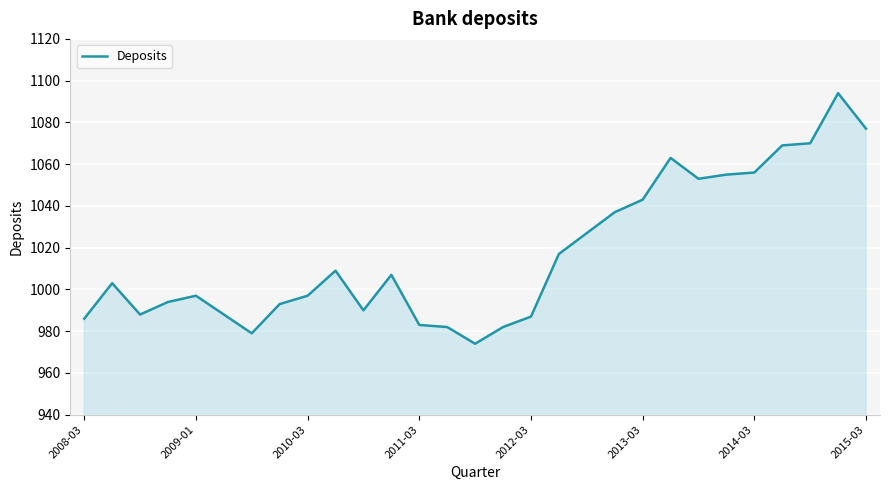

What is the difference between the maximum and minimum values?

120